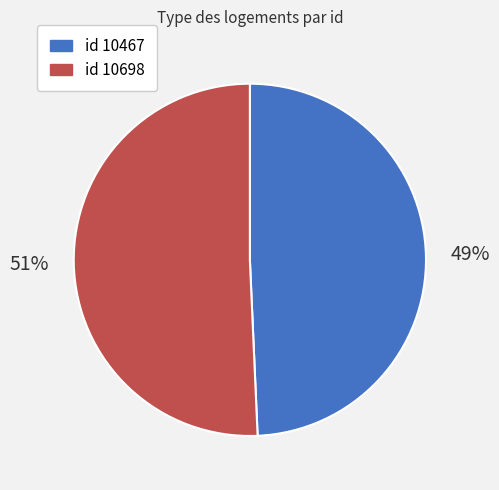

Is there any slice that represents more than half of the pie?

Yes